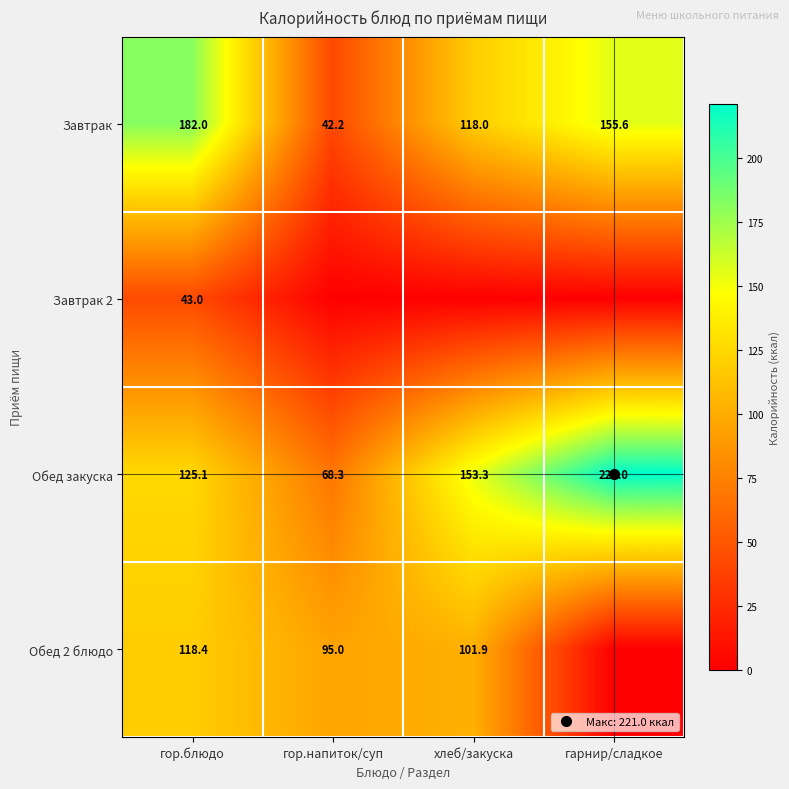

True or false: Обед закуска has a value of 68.3 at гор.напиток/суп.

True